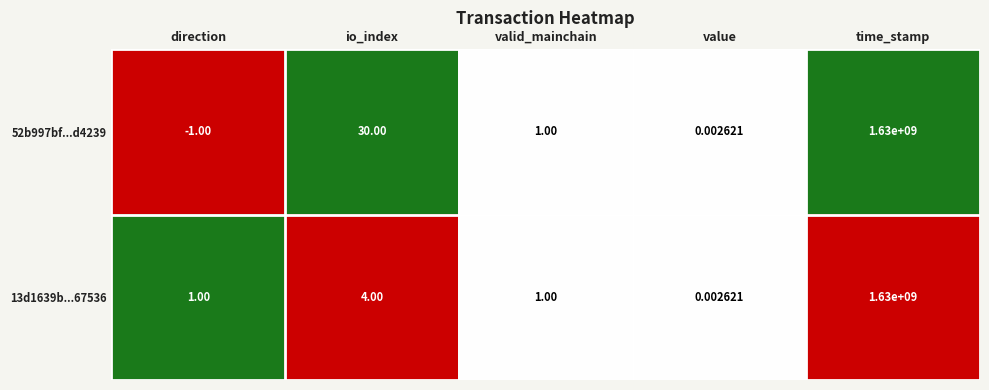

Which series has the largest total across all categories?

52b997bf...d4239